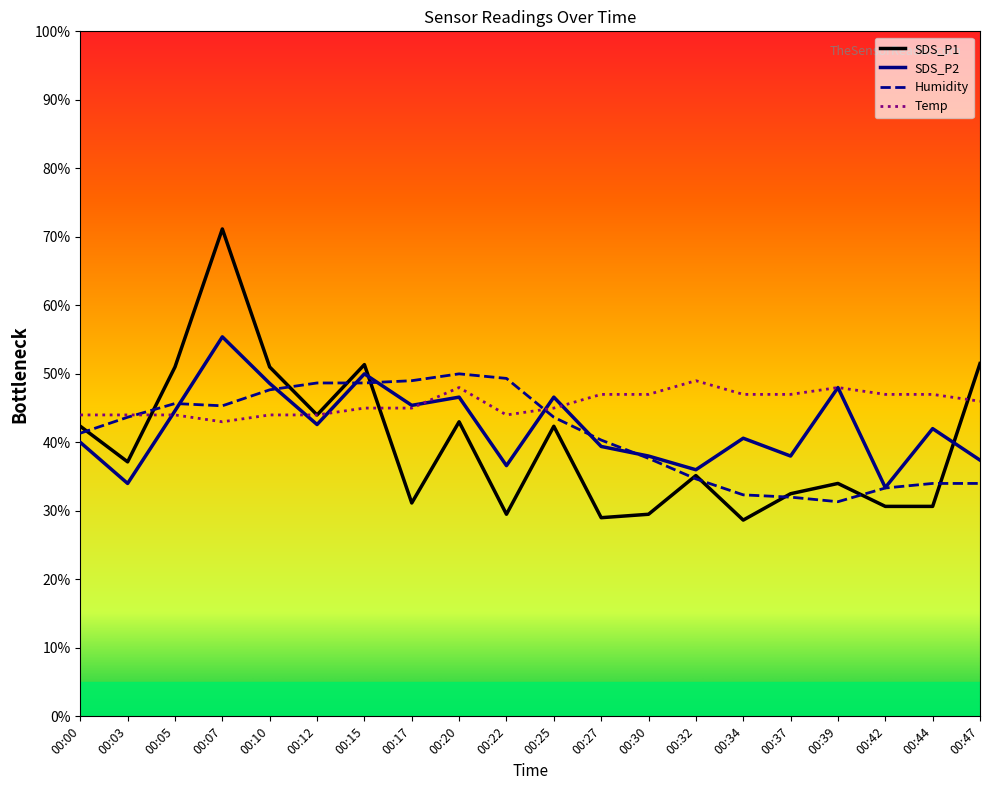

Count the number of data series in this chart.

4